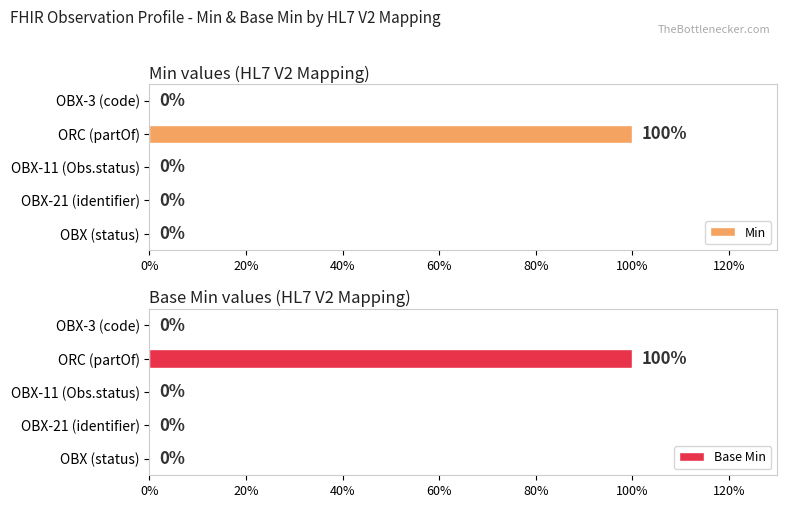

How many Min values are between 0 and 1?

5